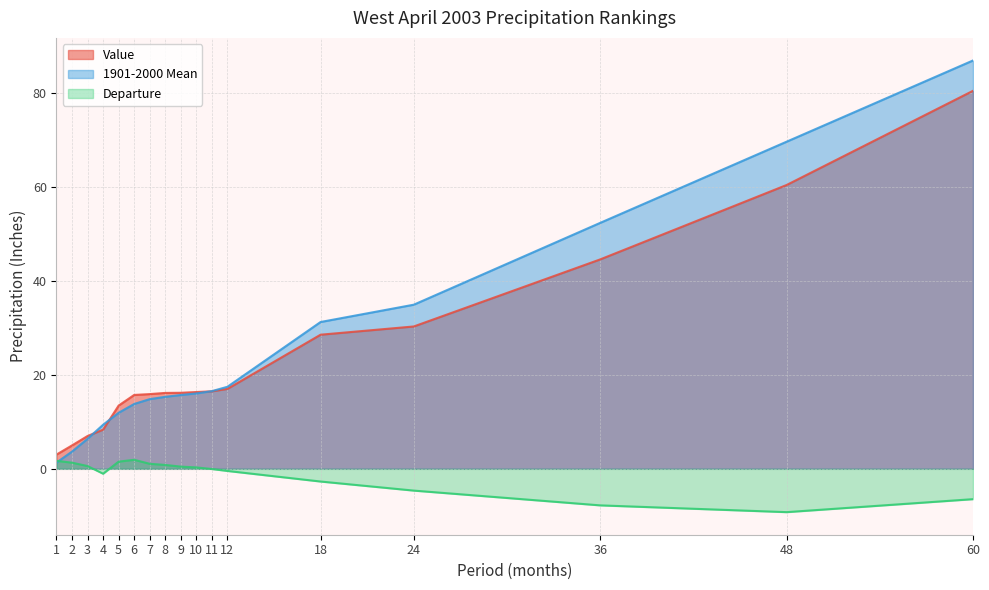

Between 24 and 4, which is larger?

24